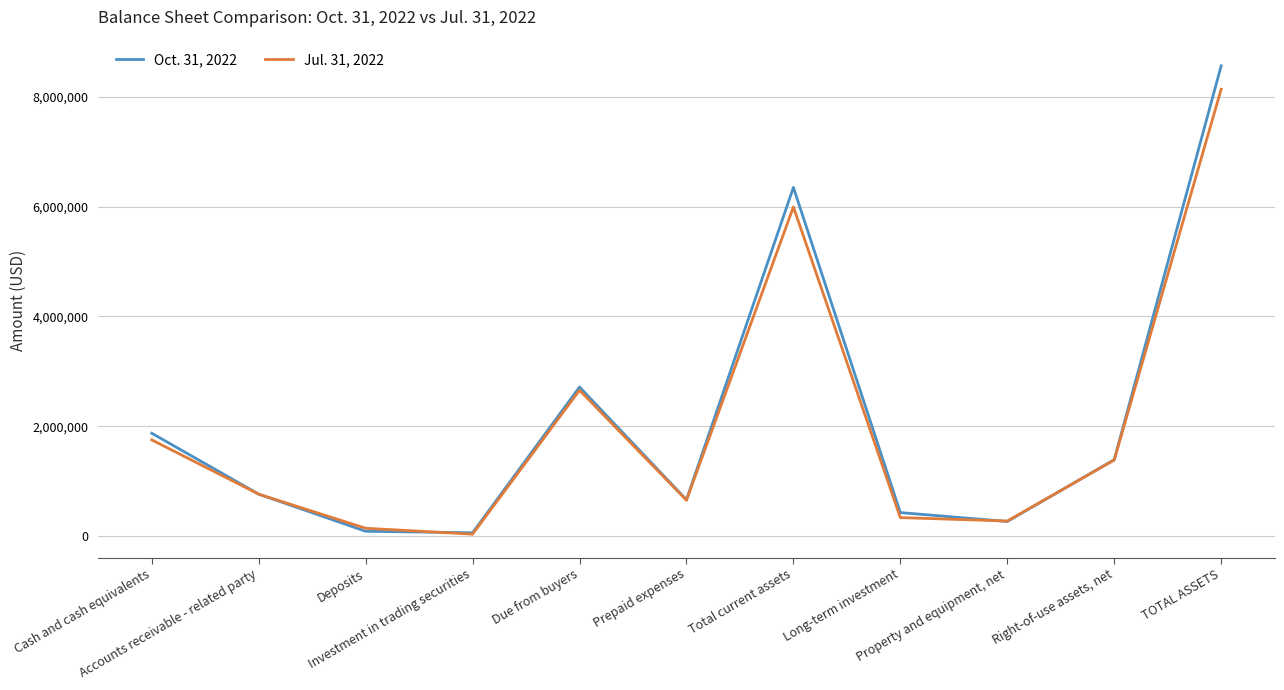

Which series has the largest range (max minus min)?

Oct. 31, 2022